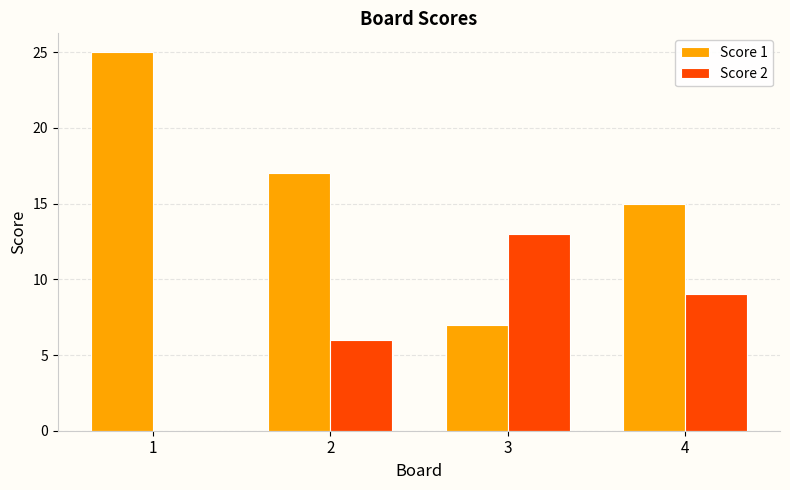

The Score 2 series shows 0 at 1. True or false?

True